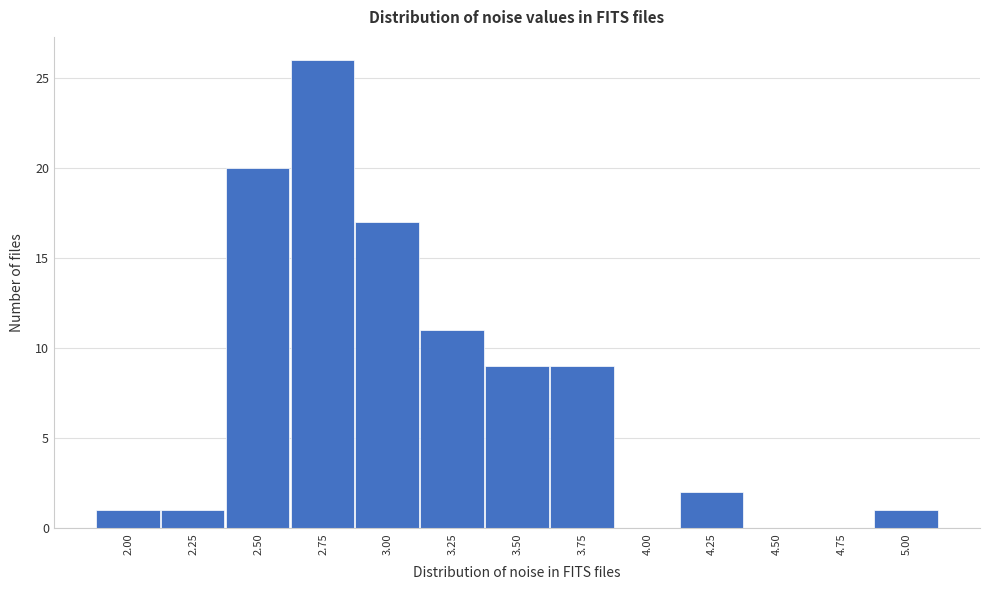

Reading left to right, extract all data points from this chart.

2.00=1	2.25=1	2.50=20	2.75=26	3.00=17	3.25=11	3.50=9	3.75=9	4.00=0	4.25=2	4.50=0	4.75=0	5.00=1